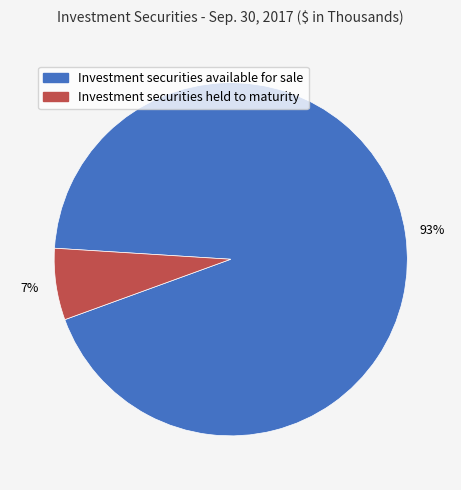

Which category accounts for the majority?

Investment securities available for sale